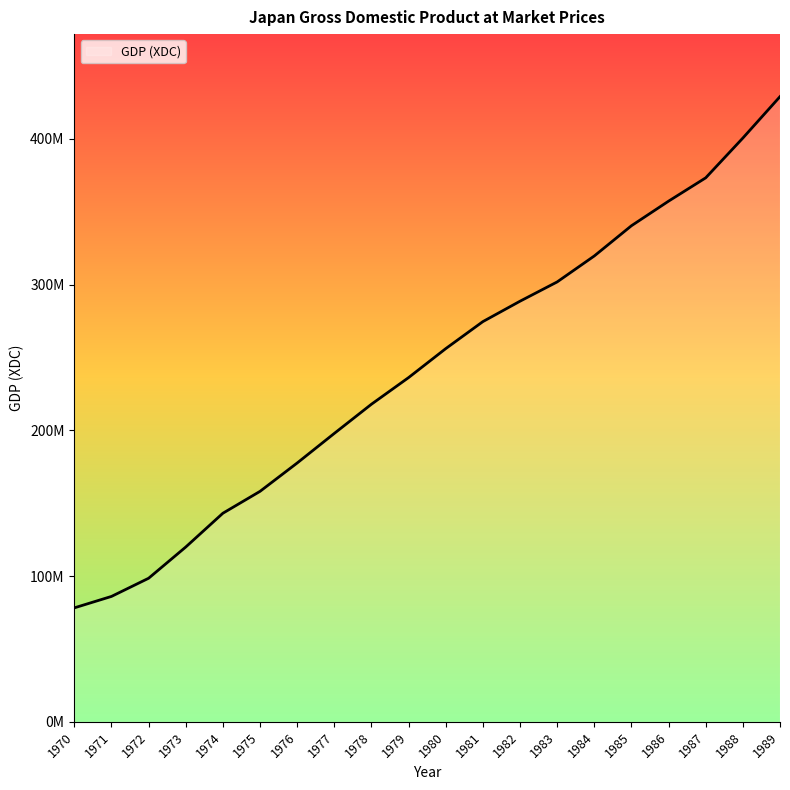

Which label corresponds to the largest value in the chart?

1989